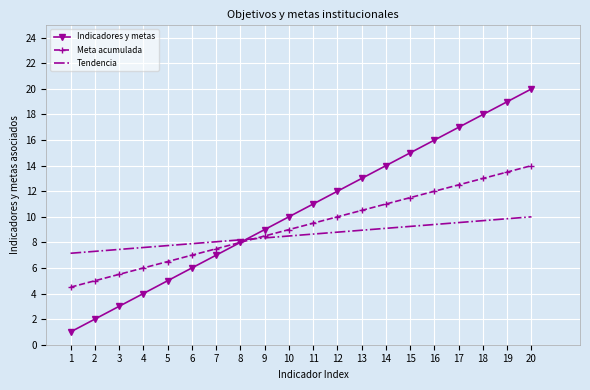

What is the difference between the highest and lowest values at 20?

10.0